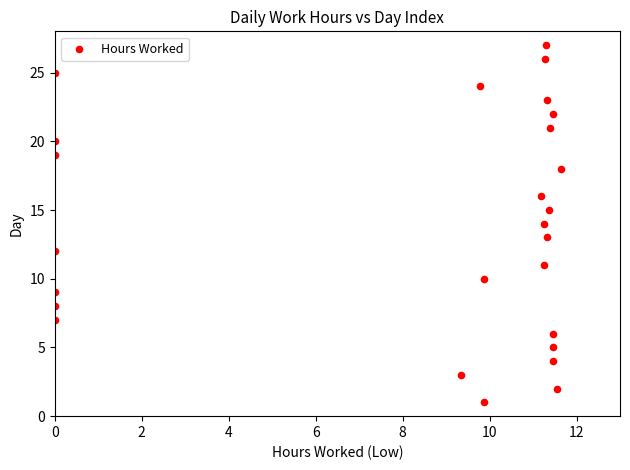

What is the range of Y values (max minus min)?

26